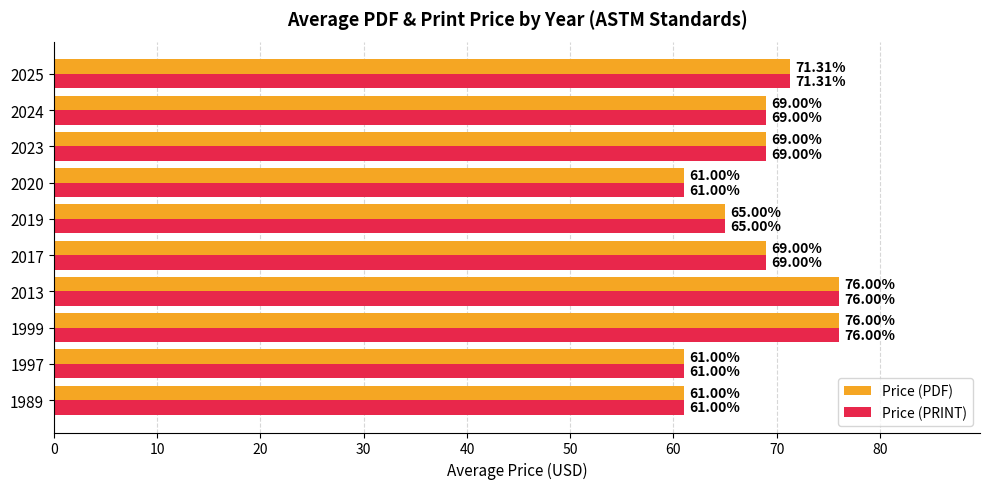

Count the number of categories in the chart.

10